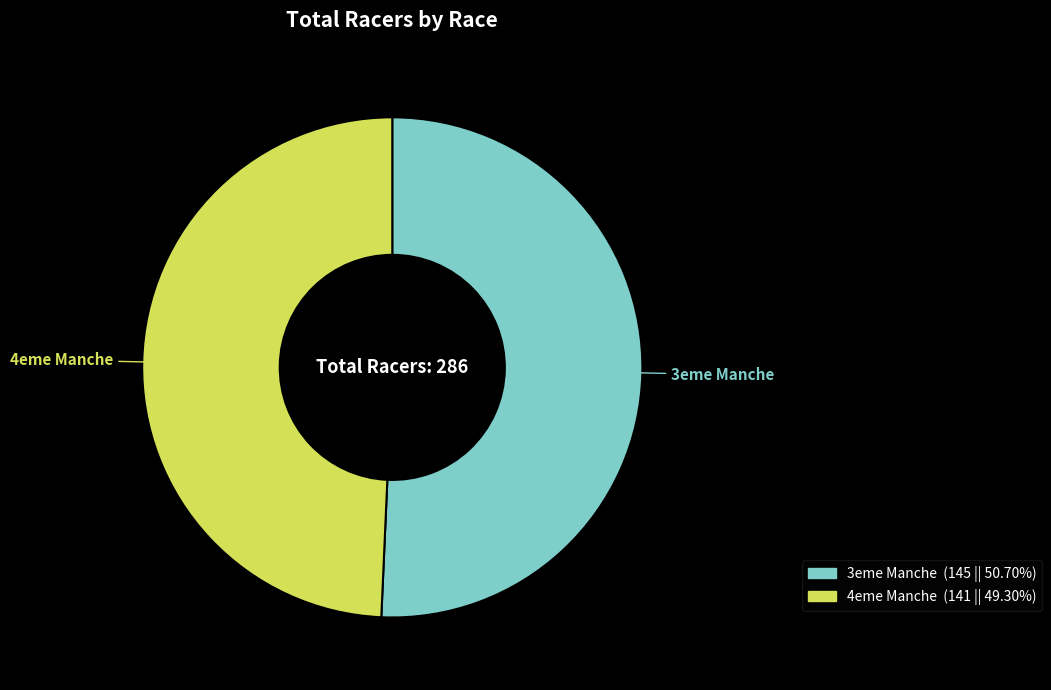

Is there a majority slice in this chart?

Yes